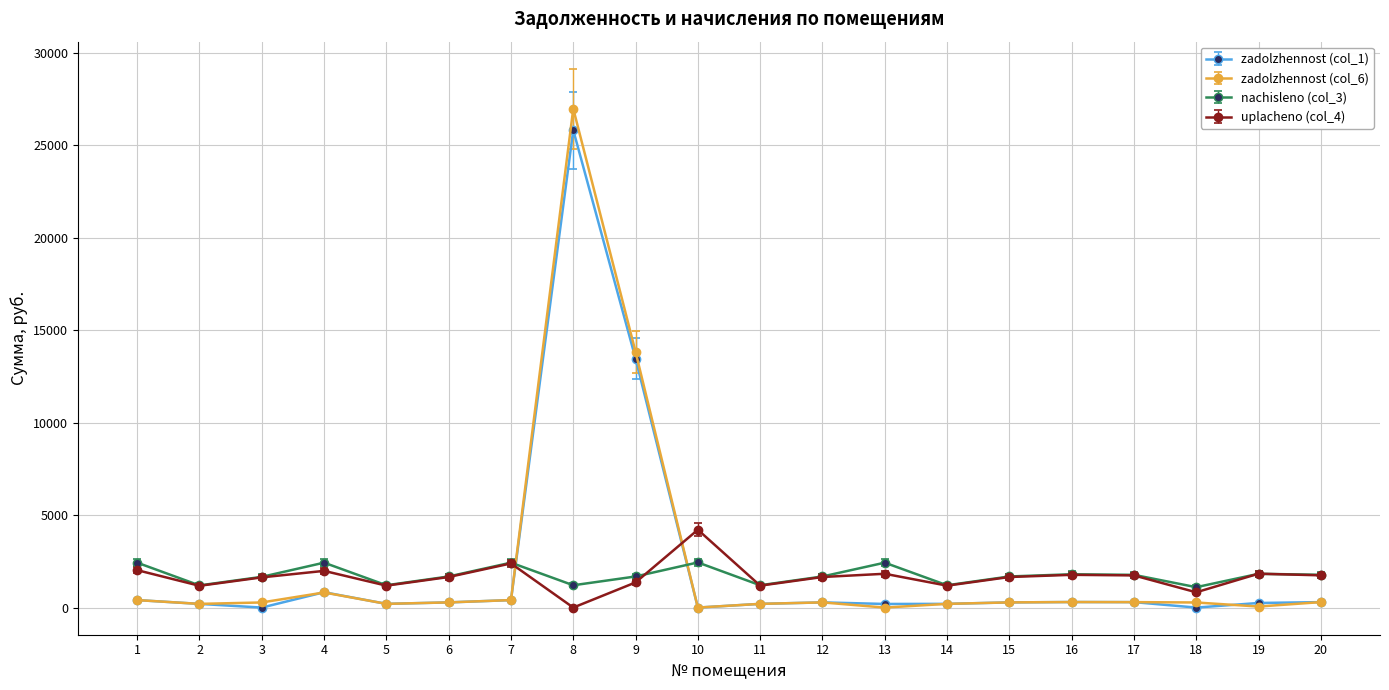

Count the number of categories in the chart.

20